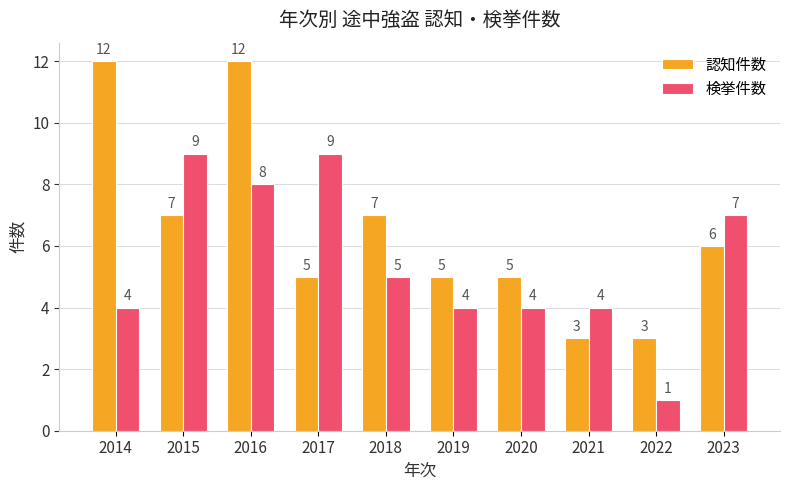

How many data points does each series have?

10